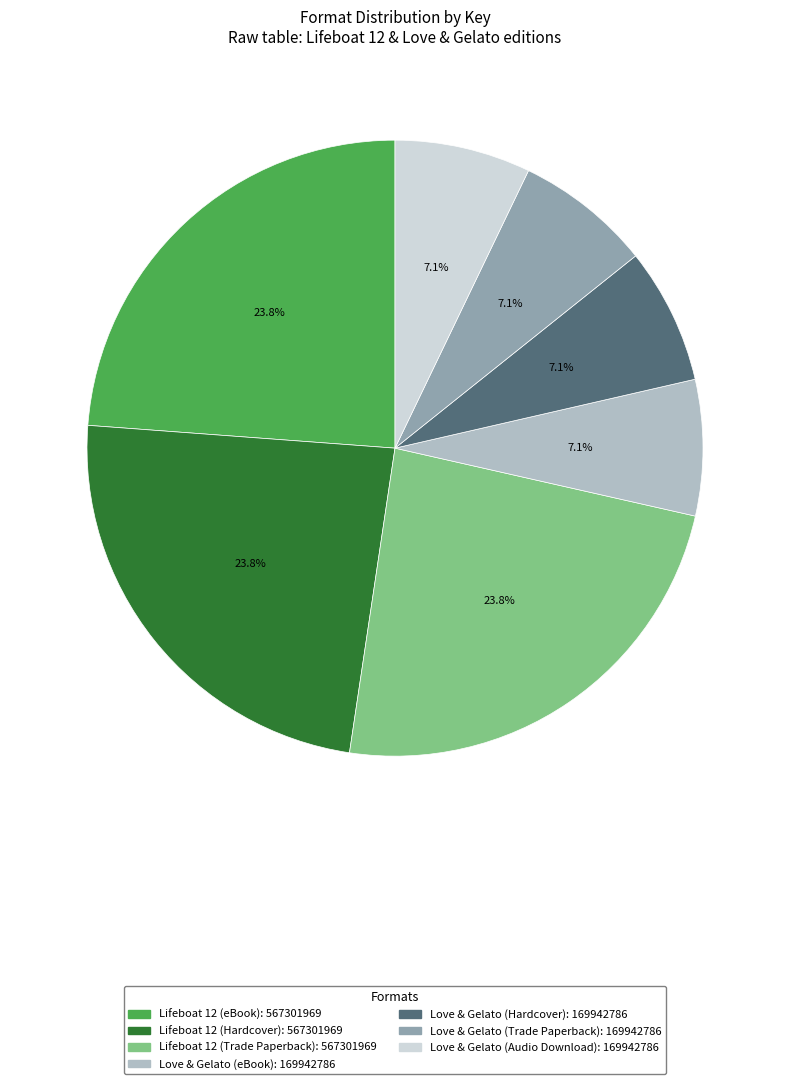

True or false: Lifeboat 12 (Hardcover) accounts for 31% of the total.

False